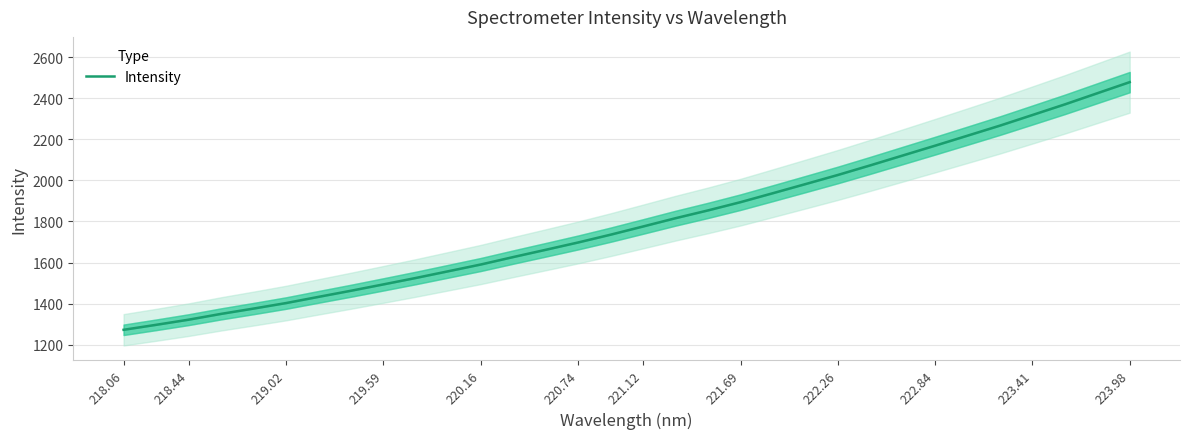

Reading left to right, what are all the values shown in this chart?

1272.5	1296.7	1321.7	1350.0	1375.9	1402.7	1432.8	1462.7	1493.6	1525.0	1557.7	1590.5	1626.8	1662.1	1697.8	1735.7	1775.6	1815.9	1853.9	1893.9	1937.6	1981.8	2026.3	2073.1	2121.0	2168.9	2217.6	2266.6	2318.1	2369.9	2424.1	2478.1